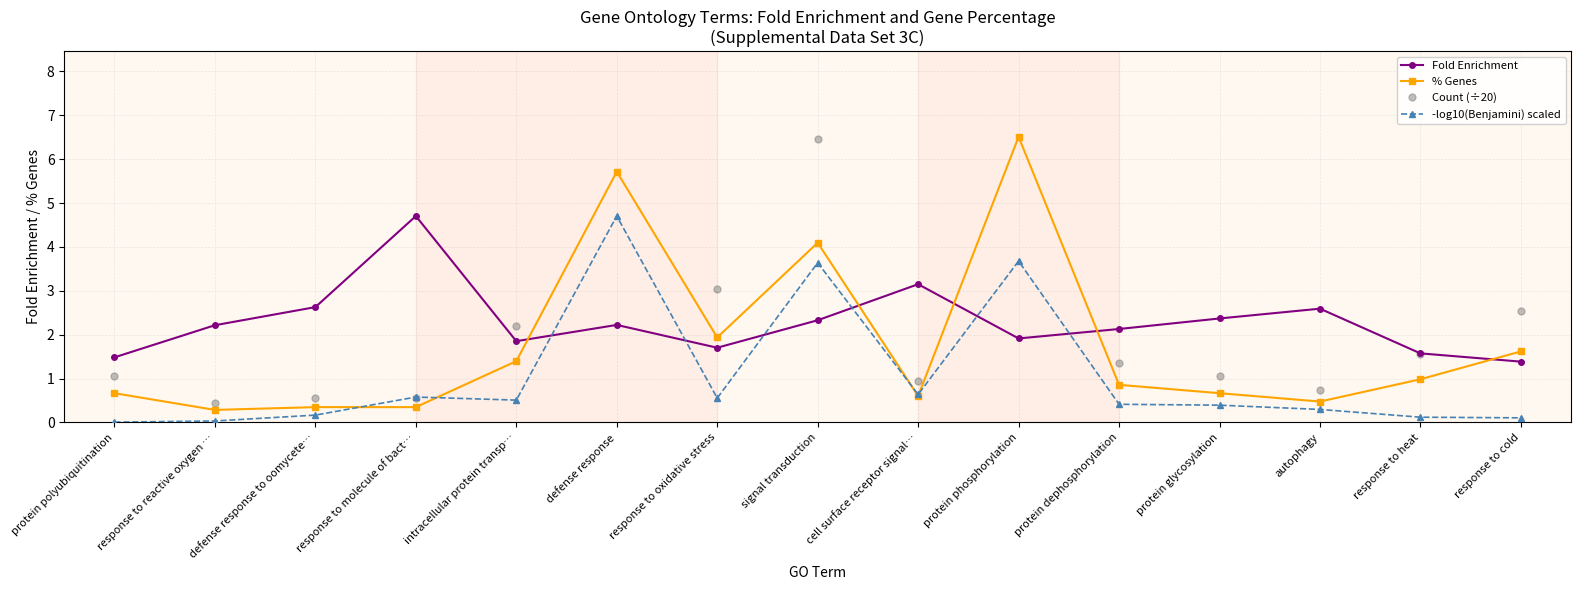

At which category does Fold Enrichment reach its first local valley?

intracellular protein transp…